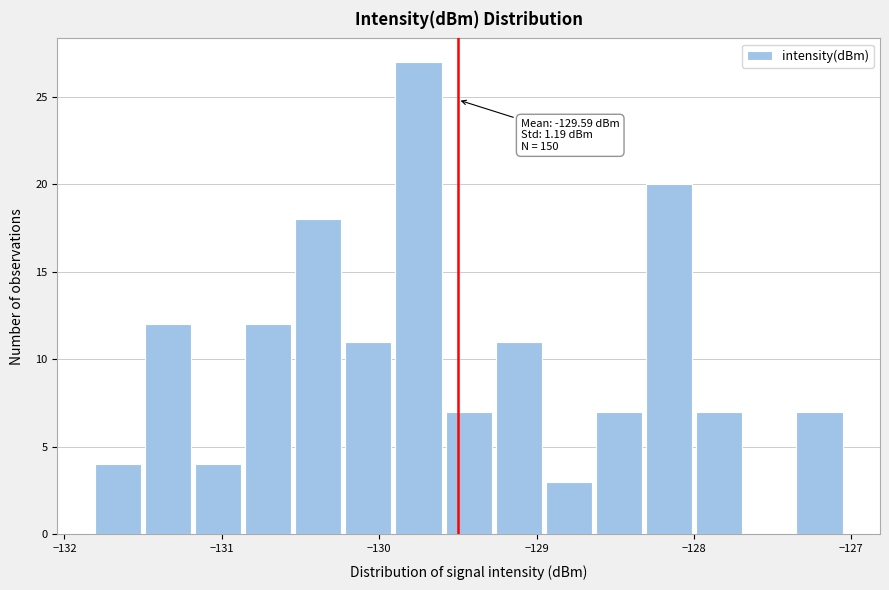

Around what value on the x-axis is the tallest bar? Give the approximate position of its centre, as read against the axis.

-129.8